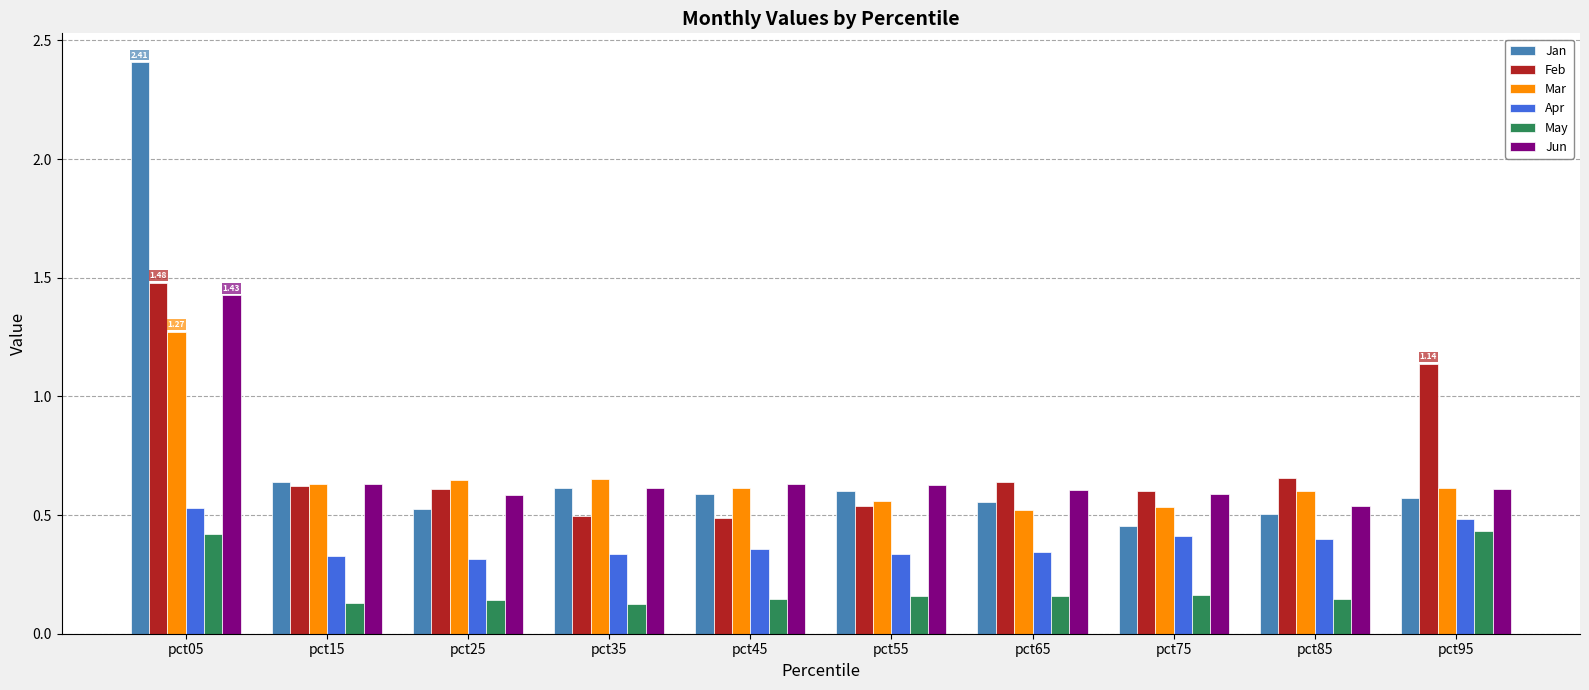

Which series has the widest spread of values?

Jan